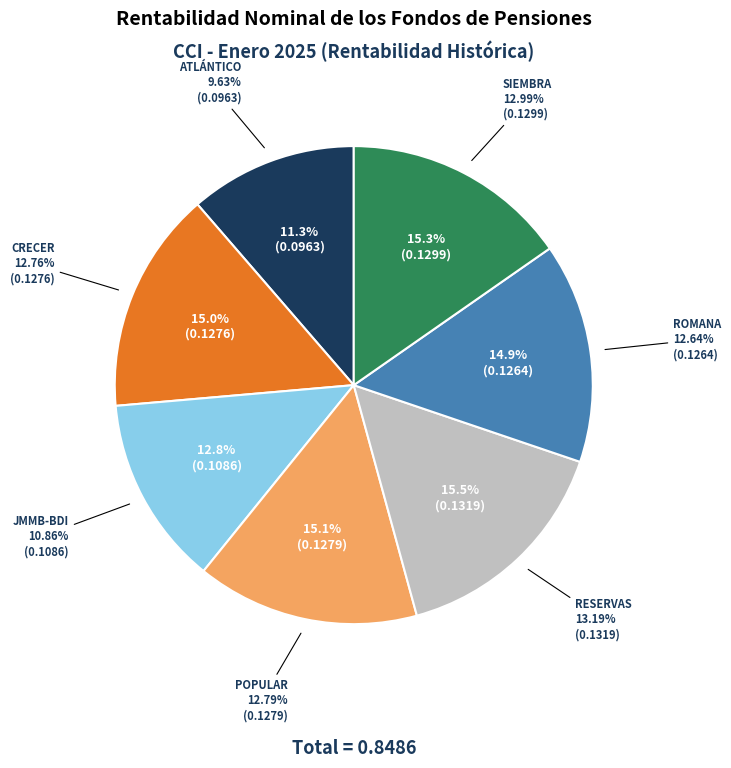

Is the sum of ROMANA and RESERVAS greater than half?

No